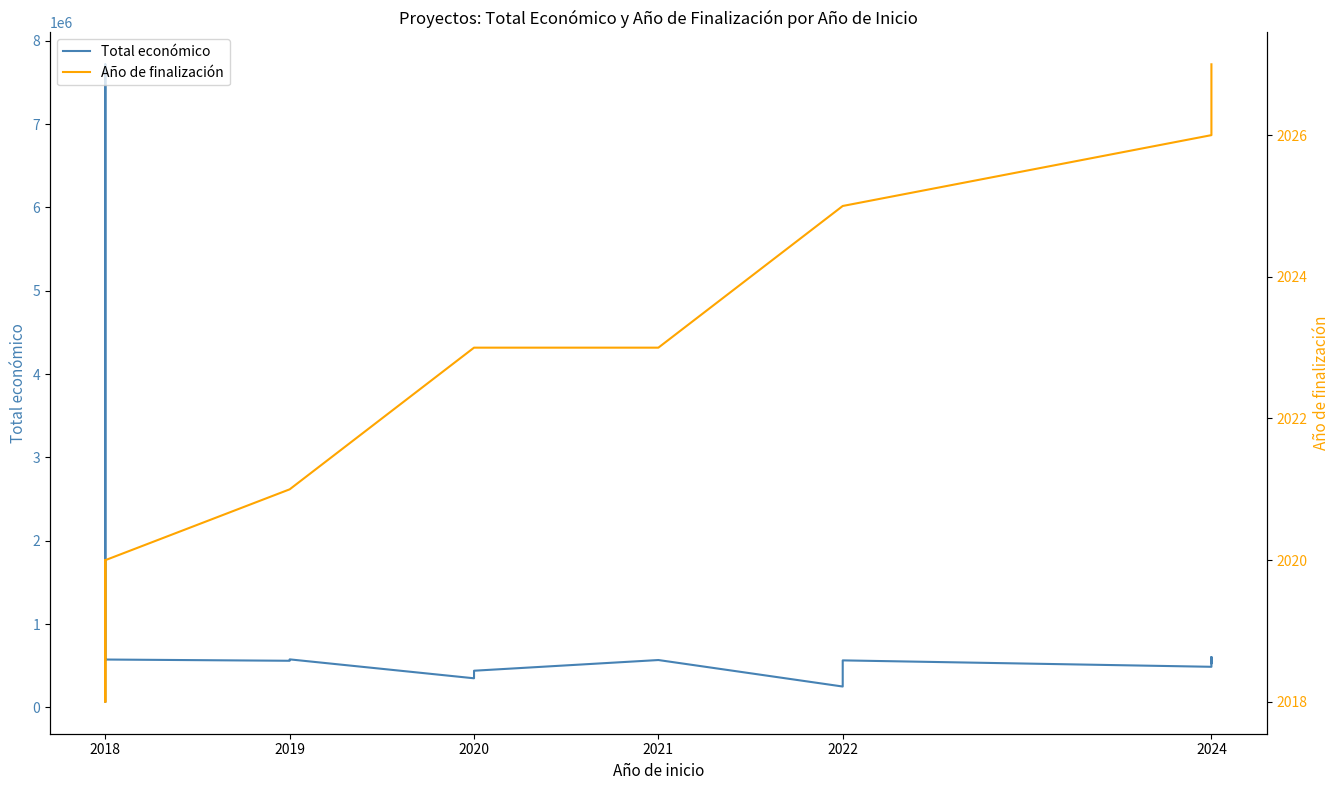

The value of Año de finalización at 2024 is 2027.0. True or false?

True